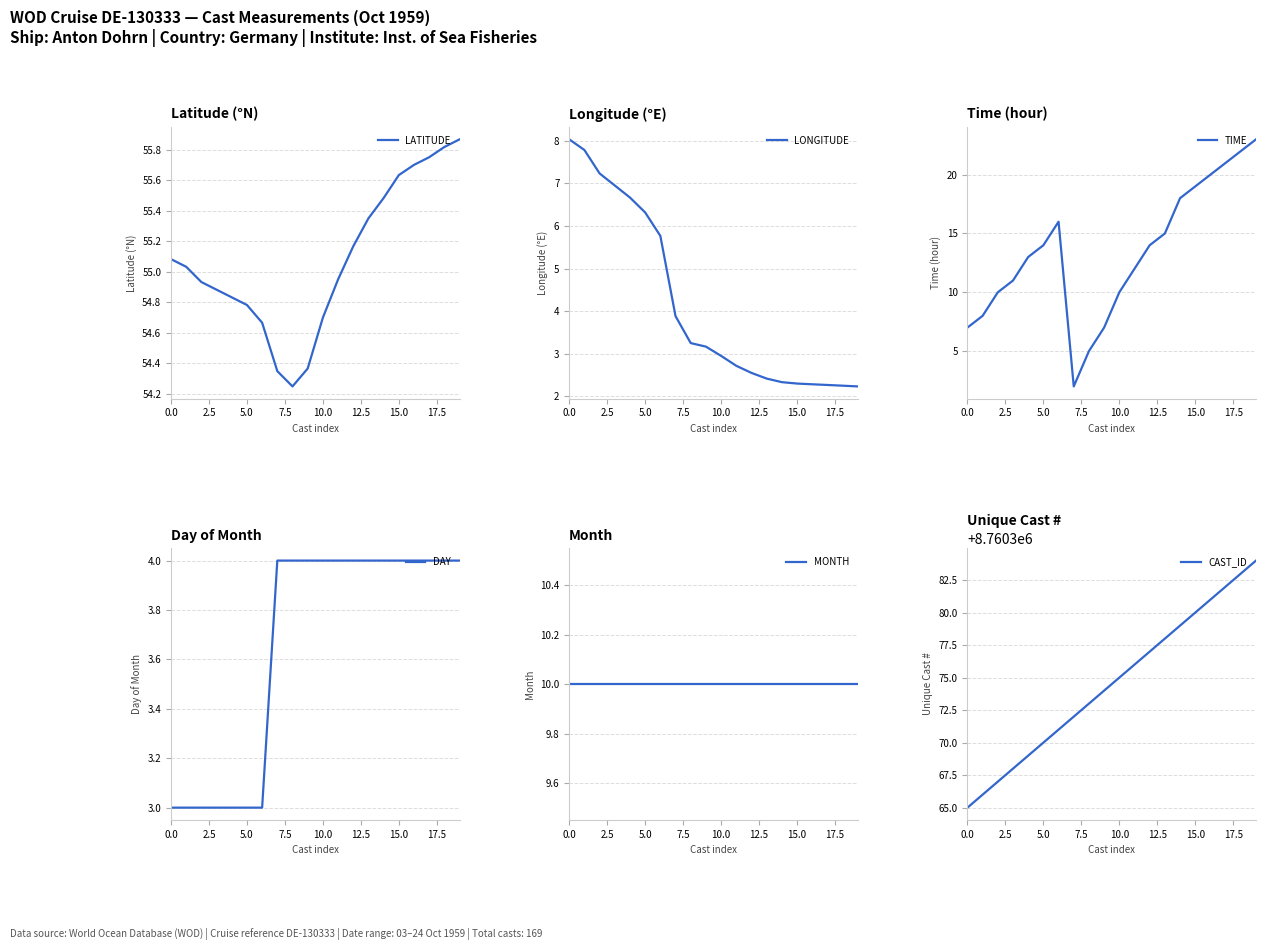

What is the greatest value displayed?

8760384.0